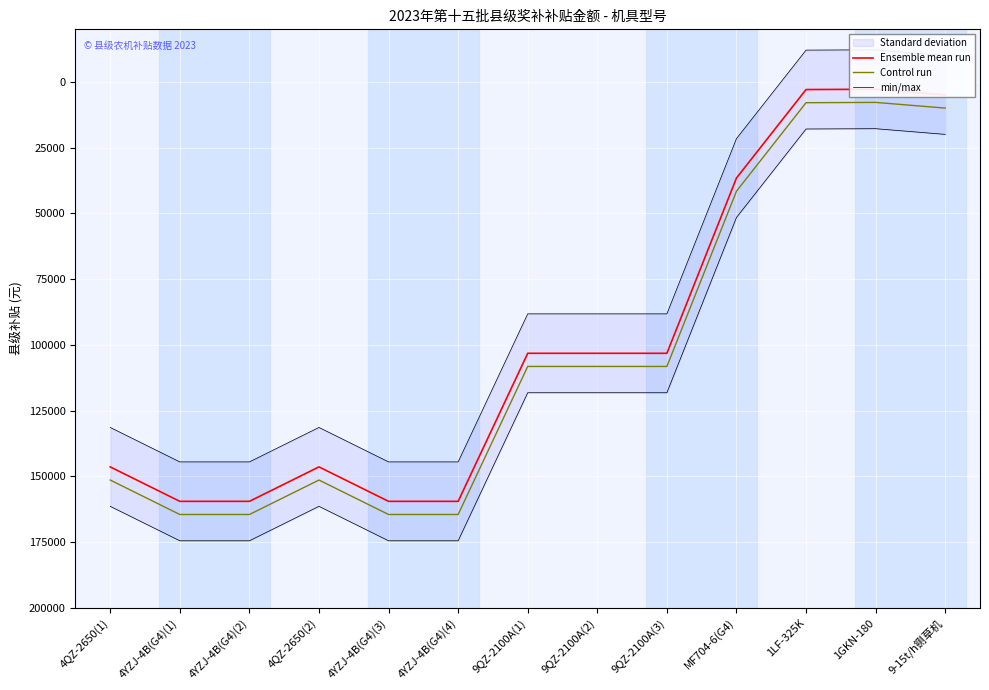

True or false: Ensemble mean run and min/max intersect in this chart.

False